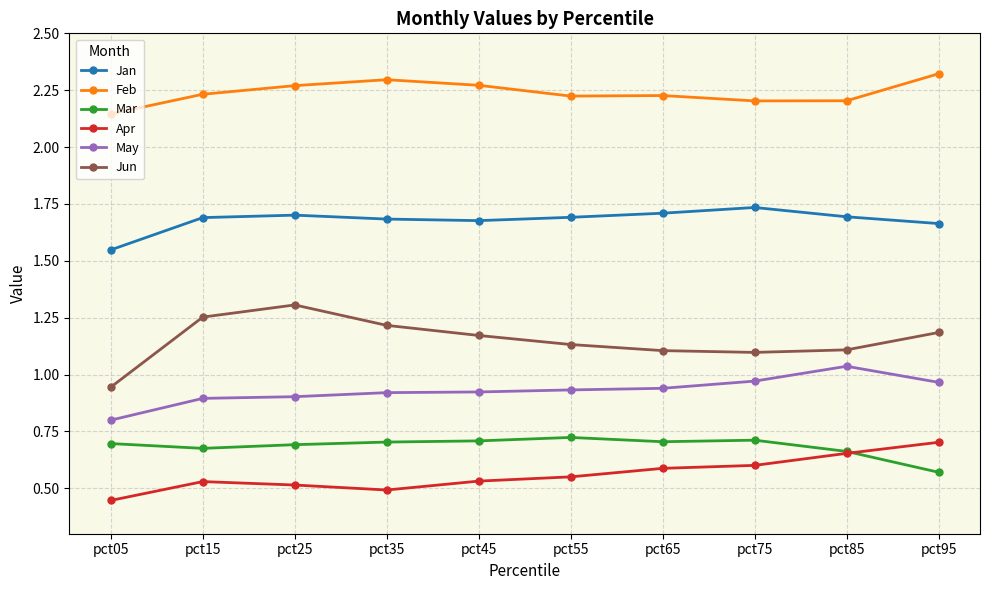

Rank the series at pct25 from lowest to highest value.

Apr, Mar, May, Jun, Jan, Feb